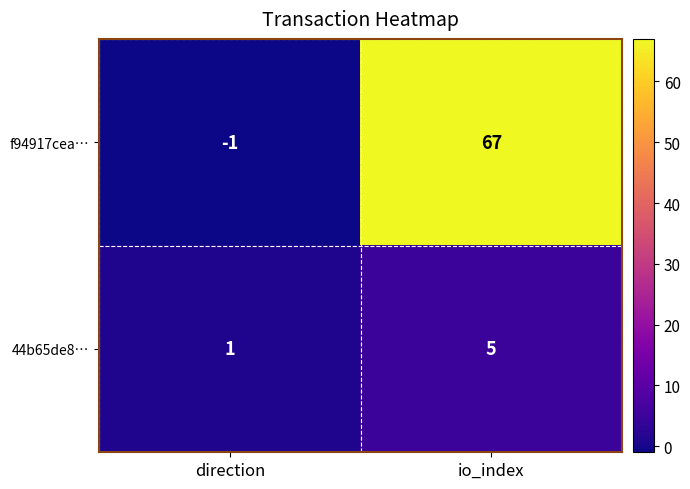

At which label does f94917cea… reach its minimum?

direction